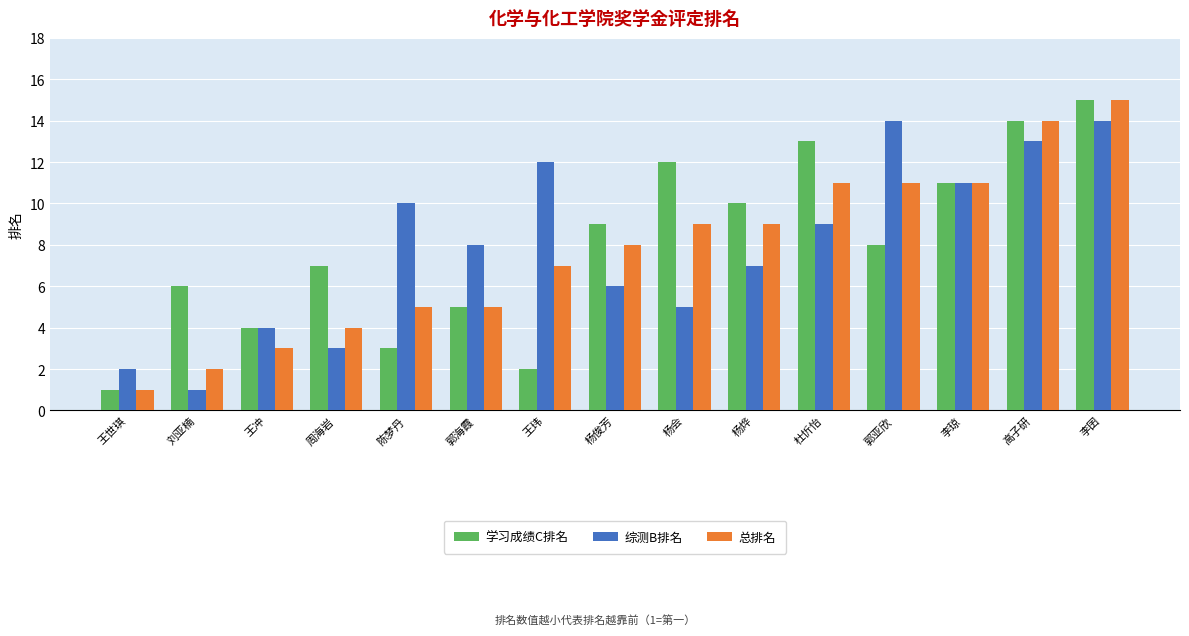

How many bars are there in each group?

3